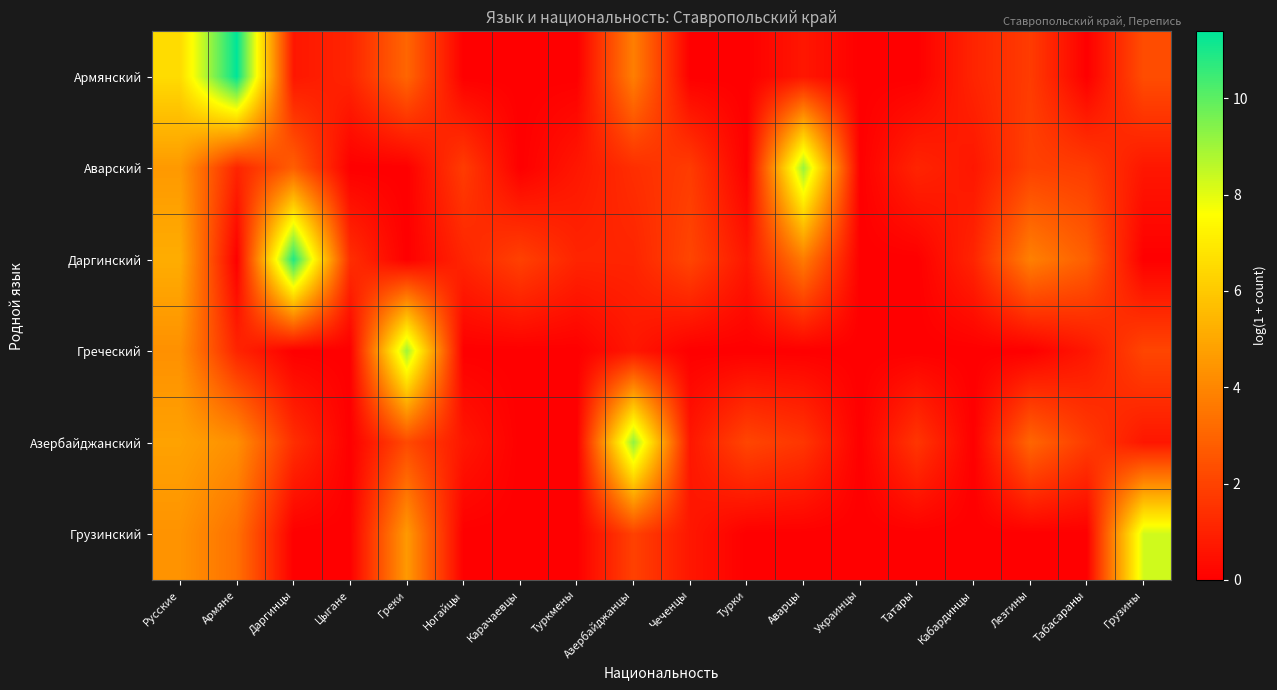

Reading left to right, list all the values displayed in this chart.

Армянский: Русские=6.6	Армяне=11.4	Даргинцы=0.7	Цыгане=1.1	Греки=3.0	Ногайцы=0.0	Карачаевцы=0.0	Туркмены=0.0	Азербайджанцы=3.8	Чеченцы=0.0	Турки=0.0	Аварцы=0.7	Украинцы=0.0	Татары=0.0	Кабардинцы=1.1	Лезгины=1.8	Табасараны=0.0	Грузины=2.3
Аварский: Русские=4.6	Армяне=1.1	Даргинцы=2.8	Цыгане=0.0	Греки=0.0	Ногайцы=1.8	Карачаевцы=0.0	Туркмены=0.7	Азербайджанцы=1.4	Чеченцы=1.8	Турки=0.0	Аварцы=9.1	Украинцы=0.0	Татары=1.1	Кабардинцы=0.7	Лезгины=1.9	Табасараны=1.8	Грузины=0.7
Даргинский: Русские=5.2	Армяне=0.0	Даргинцы=10.9	Цыгане=1.4	Греки=0.0	Ногайцы=1.1	Карачаевцы=1.9	Туркмены=1.1	Азербайджанцы=1.1	Чеченцы=2.1	Турки=0.7	Аварцы=3.7	Украинцы=0.0	Татары=0.0	Кабардинцы=1.1	Лезгины=3.8	Табасараны=2.8	Грузины=0.0
Греческий: Русские=4.3	Армяне=1.1	Даргинцы=0.0	Цыгане=0.0	Греки=9.0	Ногайцы=0.0	Карачаевцы=0.0	Туркмены=0.0	Азербайджанцы=0.7	Чеченцы=0.0	Турки=0.0	Аварцы=0.0	Украинцы=0.0	Татары=0.0	Кабардинцы=0.0	Лезгины=0.0	Табасараны=0.7	Грузины=2.1
Азербайджанский: Русские=4.8	Армяне=4.3	Даргинцы=1.4	Цыгане=0.0	Греки=2.2	Ногайцы=0.7	Карачаевцы=0.0	Туркмены=0.0	Азербайджанцы=9.2	Чеченцы=0.7	Турки=2.1	Аварцы=1.6	Украинцы=0.0	Татары=1.6	Кабардинцы=0.0	Лезгины=3.0	Табасараны=1.8	Грузины=0.7
Грузинский: Русские=4.4	Армяне=3.4	Даргинцы=0.0	Цыгане=0.0	Греки=4.6	Ногайцы=0.0	Карачаевцы=0.0	Туркмены=0.0	Азербайджанцы=1.9	Чеченцы=0.7	Турки=0.0	Аварцы=0.0	Украинцы=0.0	Татары=0.0	Кабардинцы=0.0	Лезгины=0.0	Табасараны=0.0	Грузины=8.3